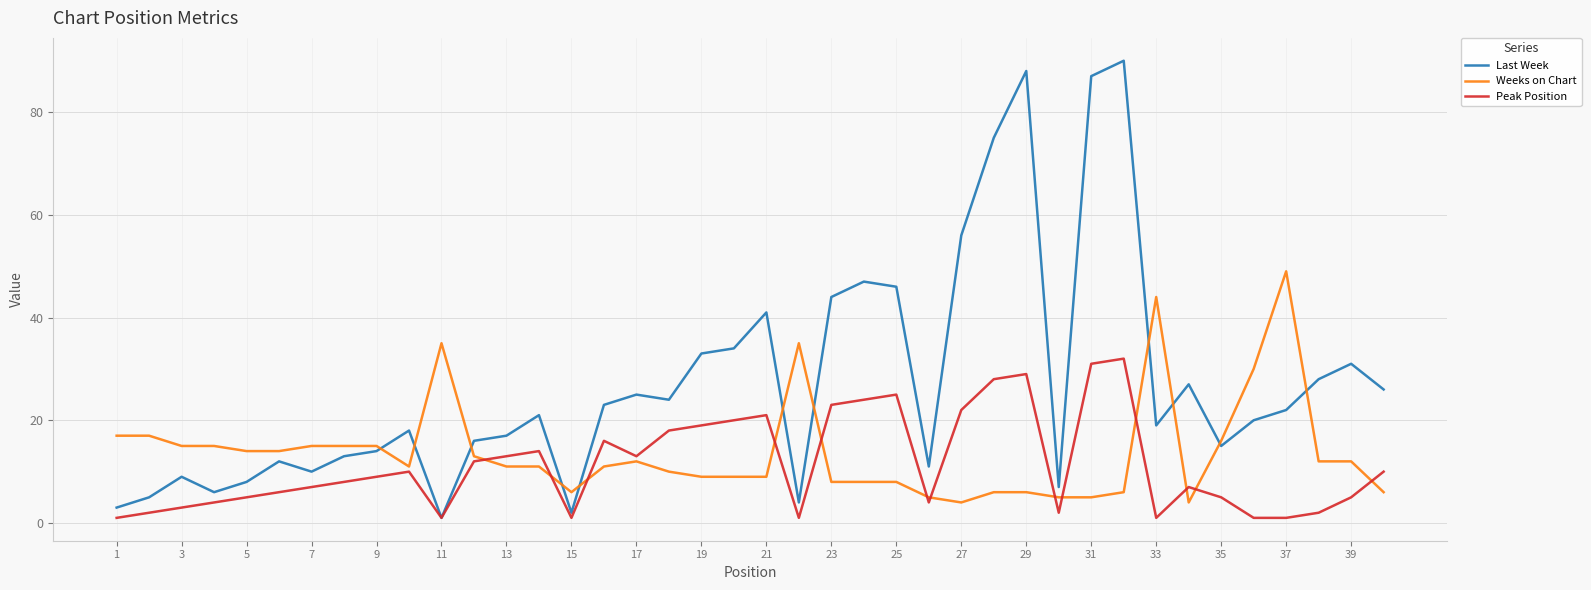

Which series has the largest total across all categories?

Last Week